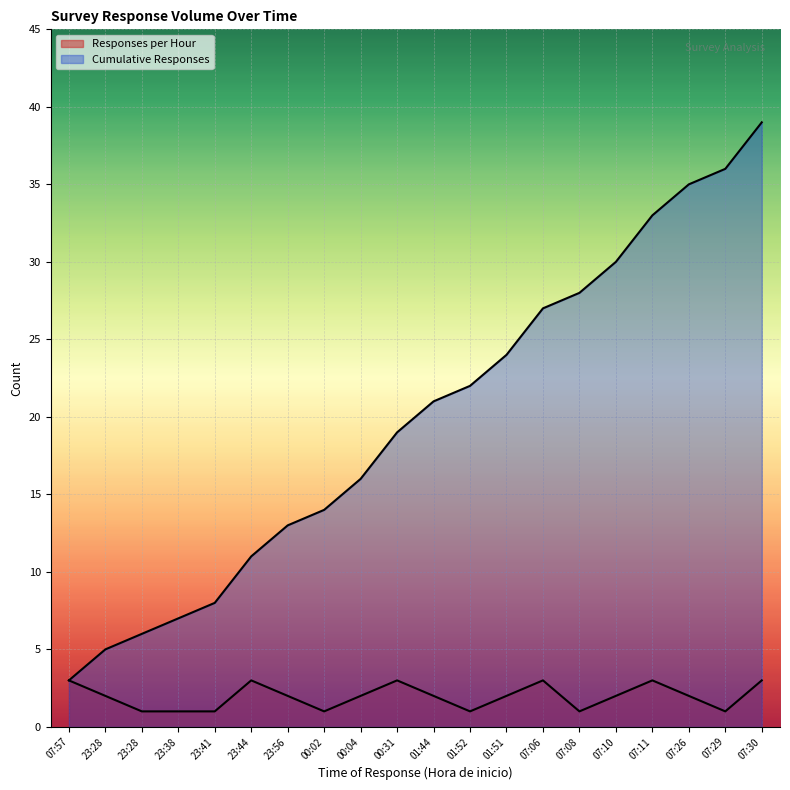

True or false: Responses per Hour and Cumulative Responses intersect in this chart.

False